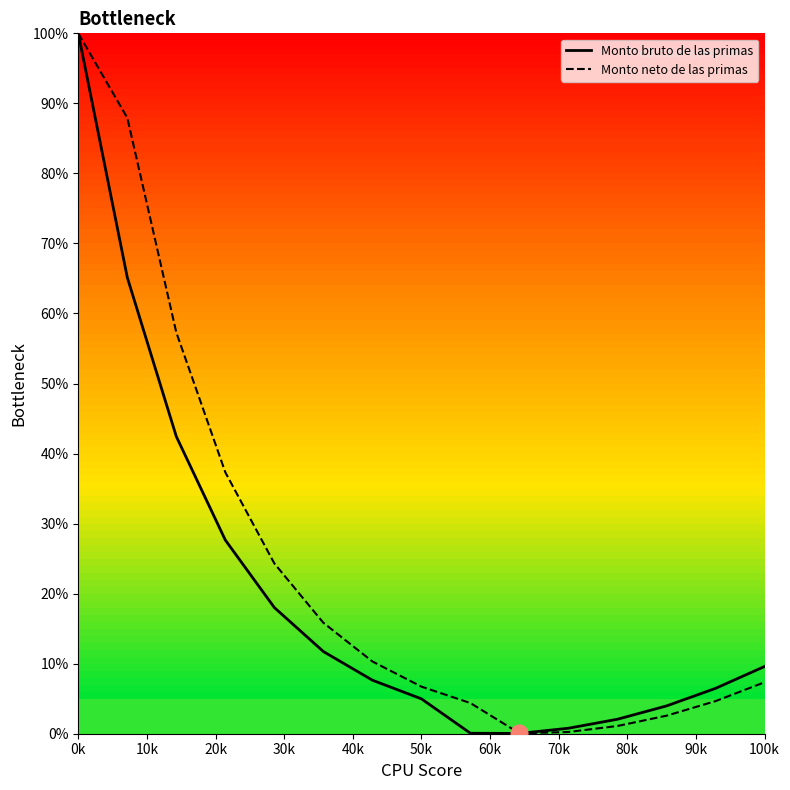

What is the sum of all Monto bruto de las primas values?

300.6